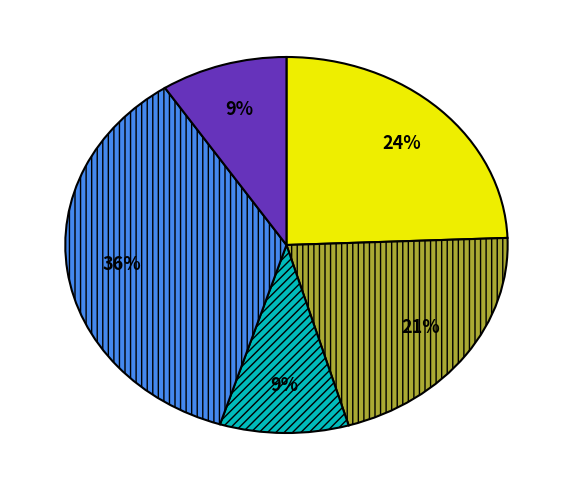

To the nearest percent, what is the difference between the largest and smallest slice percentages?

27%